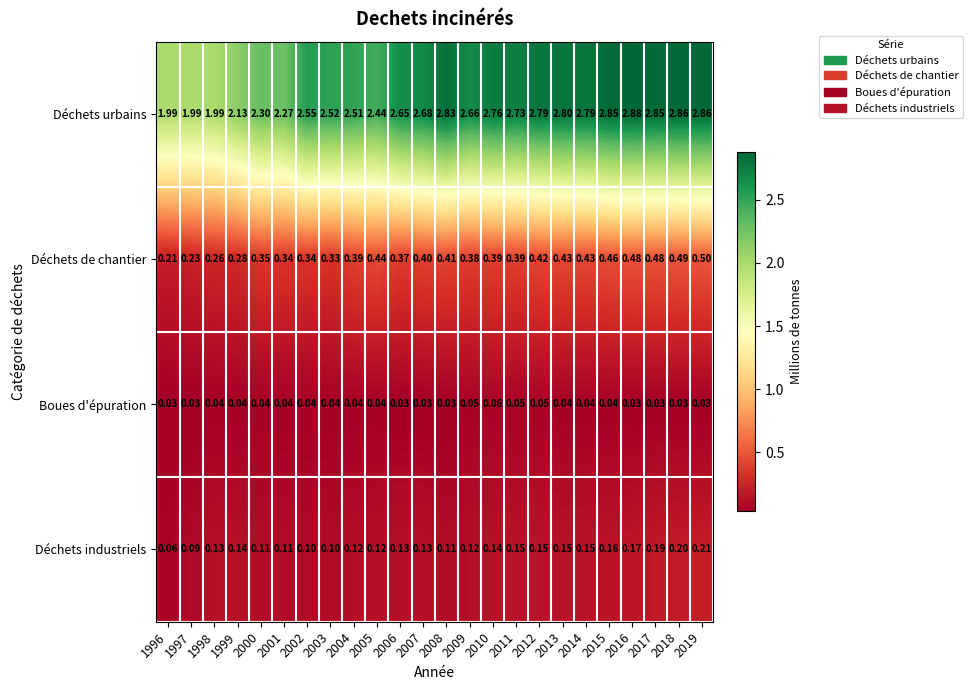

What is the difference between the highest and lowest values at 2008?

2.8